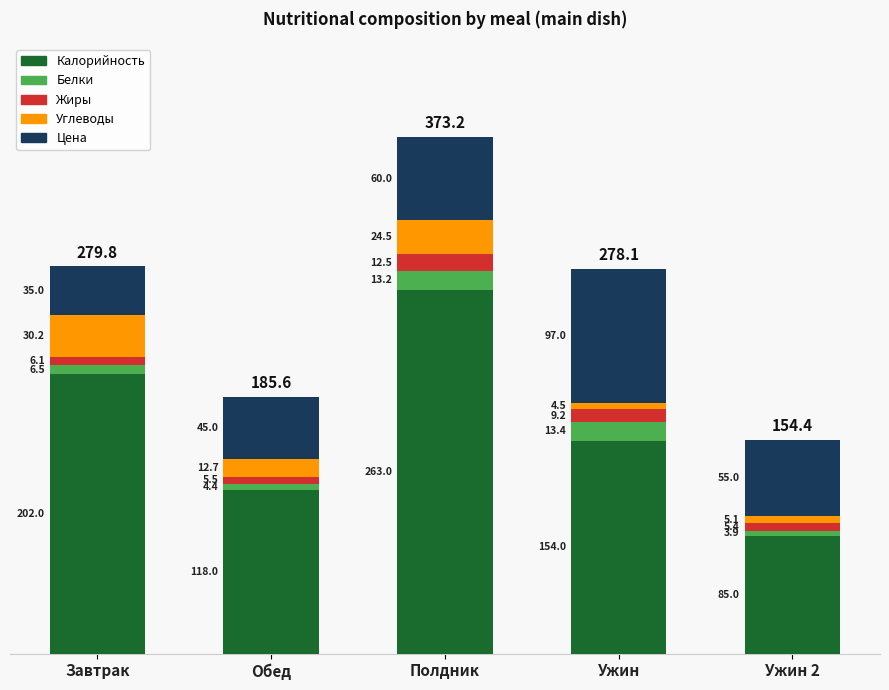

How many data points does each series have?

5